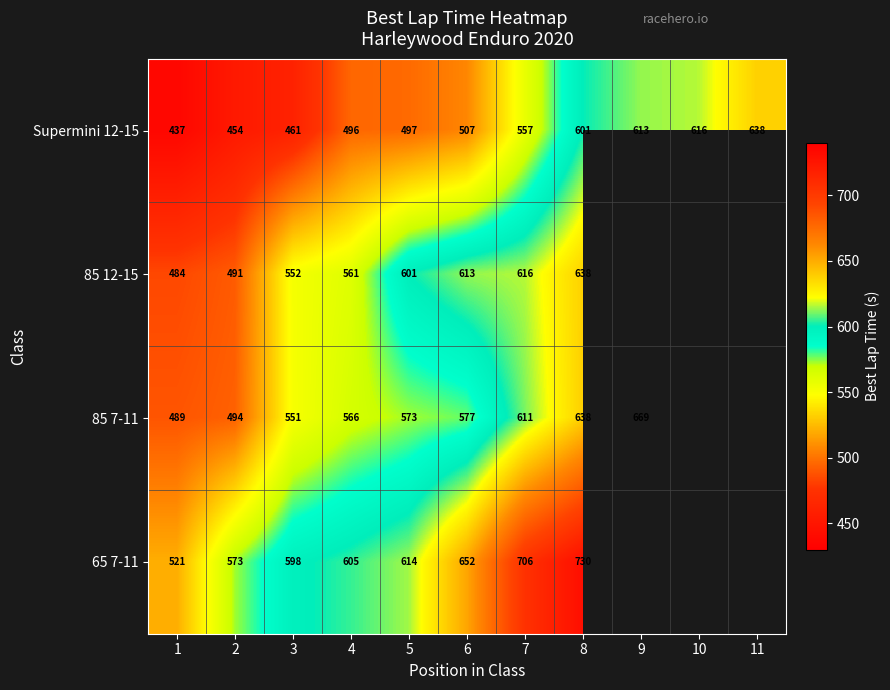

Is the value of 65 7-11 at 1 greater than the value of 85 12-15 at 7?

No